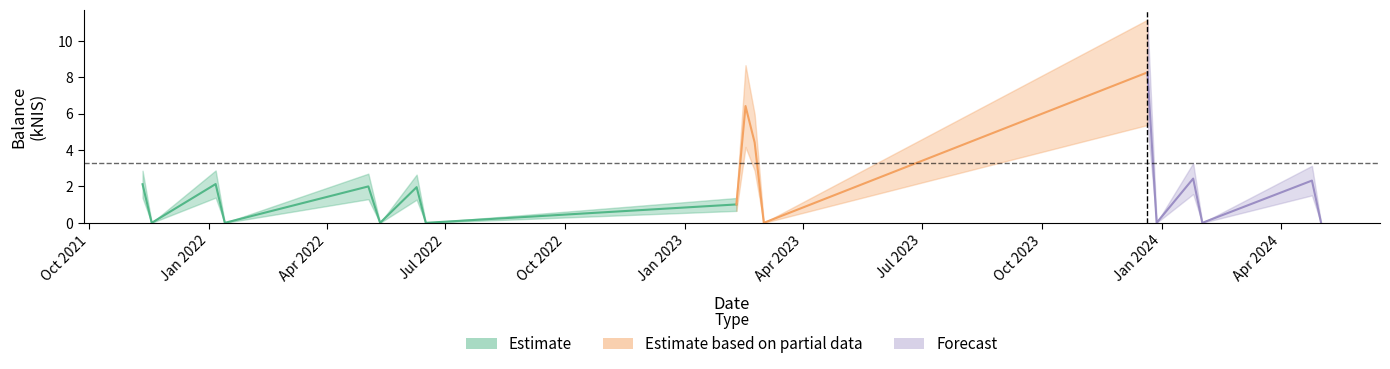

Reading right to left, transcribe all the data shown in this chart.

0.0	2.3	0.0	2.4	0.0	8.3	0.0	4.4	6.4	1.0	0.0	2.0	0.0	2.0	0.0	2.1	0.0	2.1